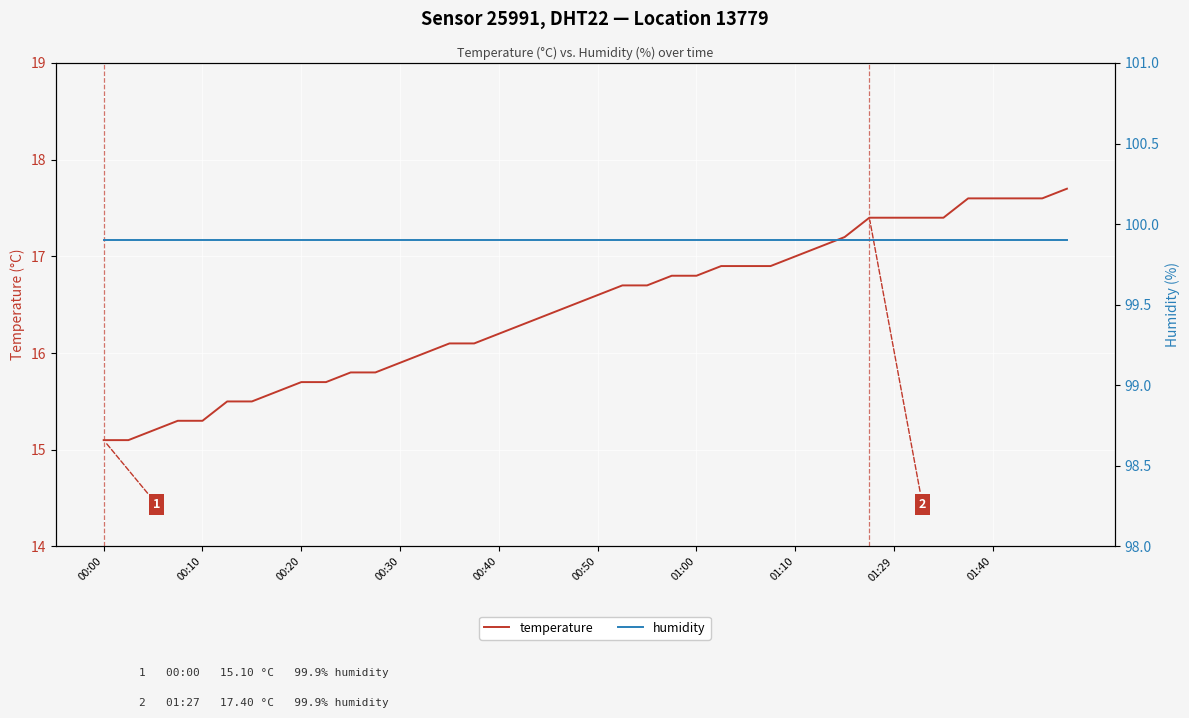

At which category is the sum across all series the highest?

39